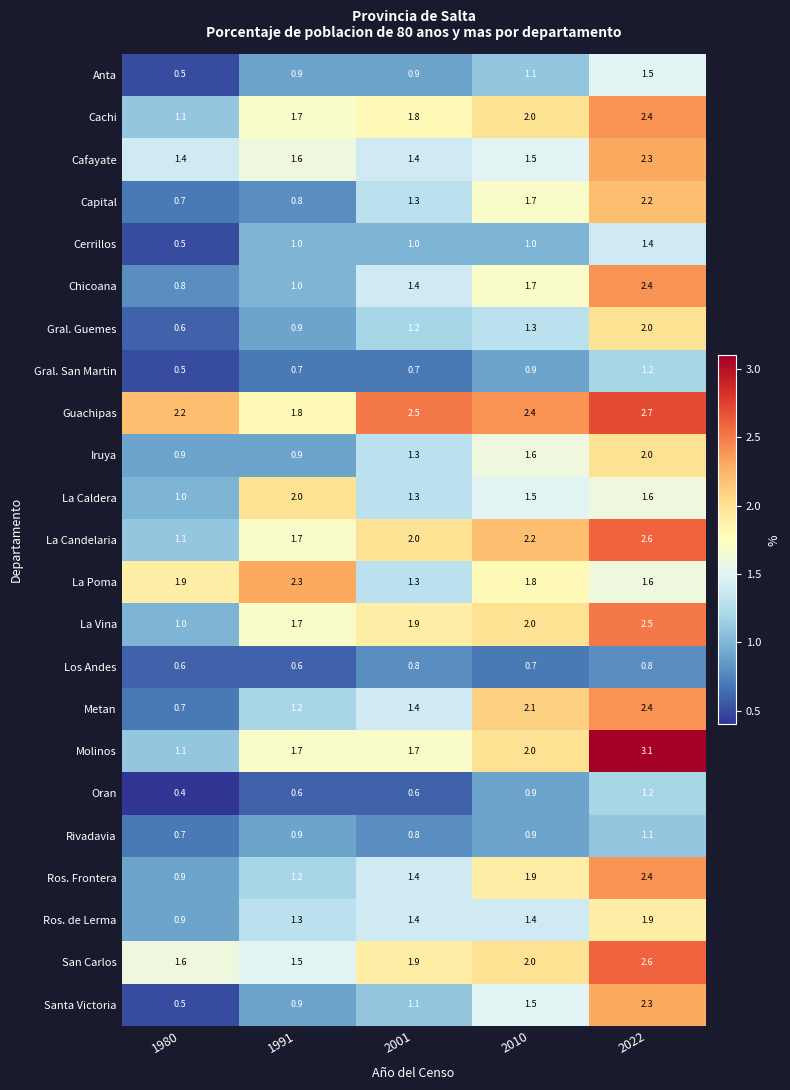

Is it true that Cafayate equals 1.5 at 2010?

True